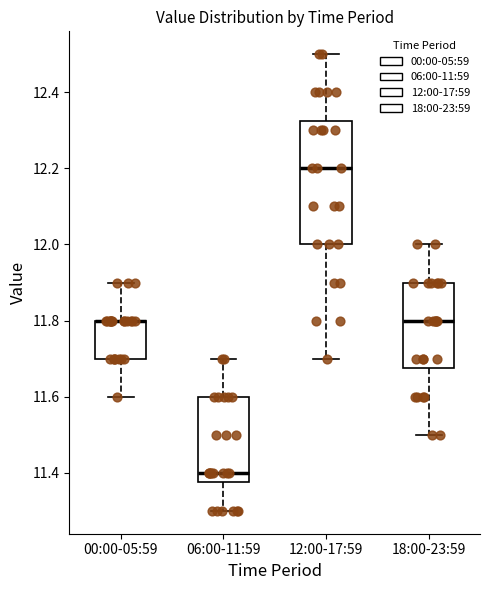

Where is the lower edge of the box for 06:00-11:59 on the y-axis? The values are not printed on the chart, so give them approximately, as read against the axis.

11.38